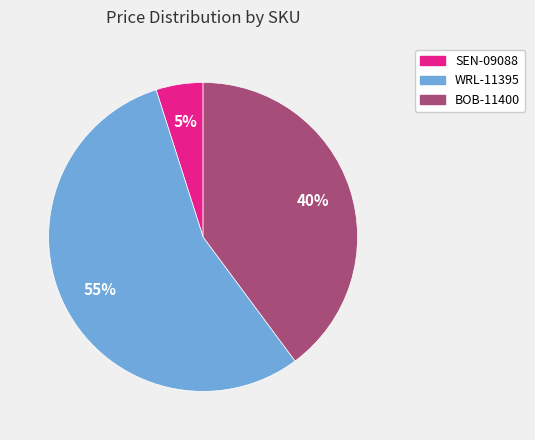

To the nearest percent, what is the combined percentage of SEN-09088 and BOB-11400?

45%